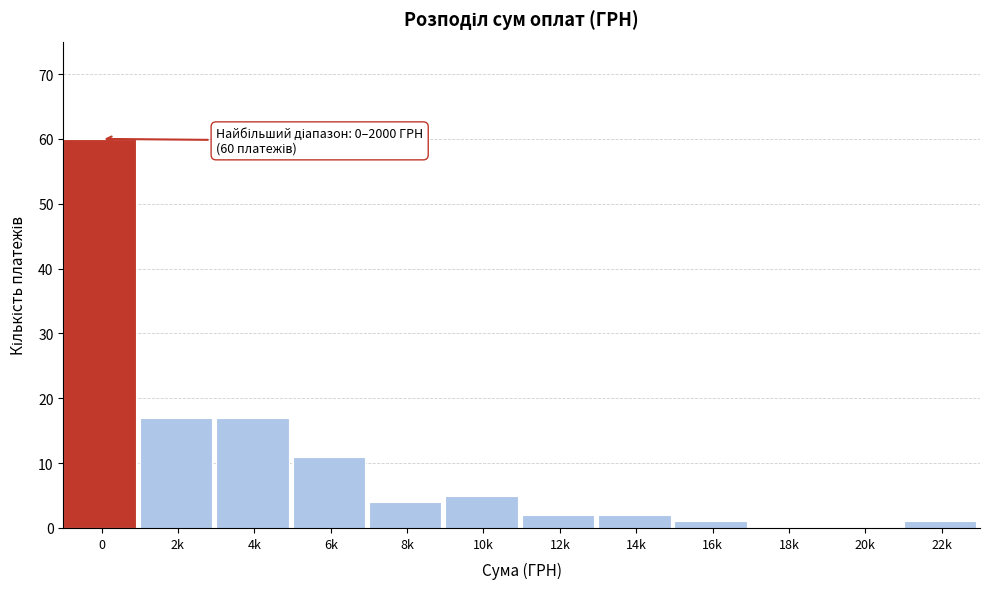

Reading right to left, transcribe all the data shown in this chart.

22k=1	20k=0	18k=0	16k=1	14k=2	12k=2	10k=5	8k=4	6k=11	4k=17	2k=17	0=60